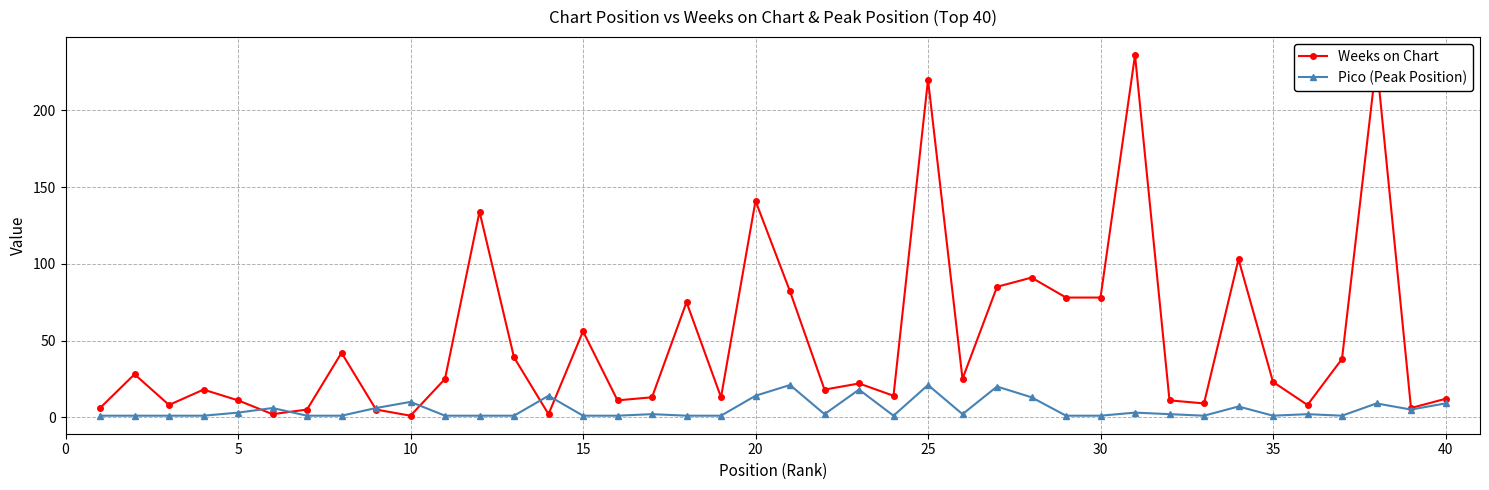

What is the maximum value for Pico (Peak Position)?

21